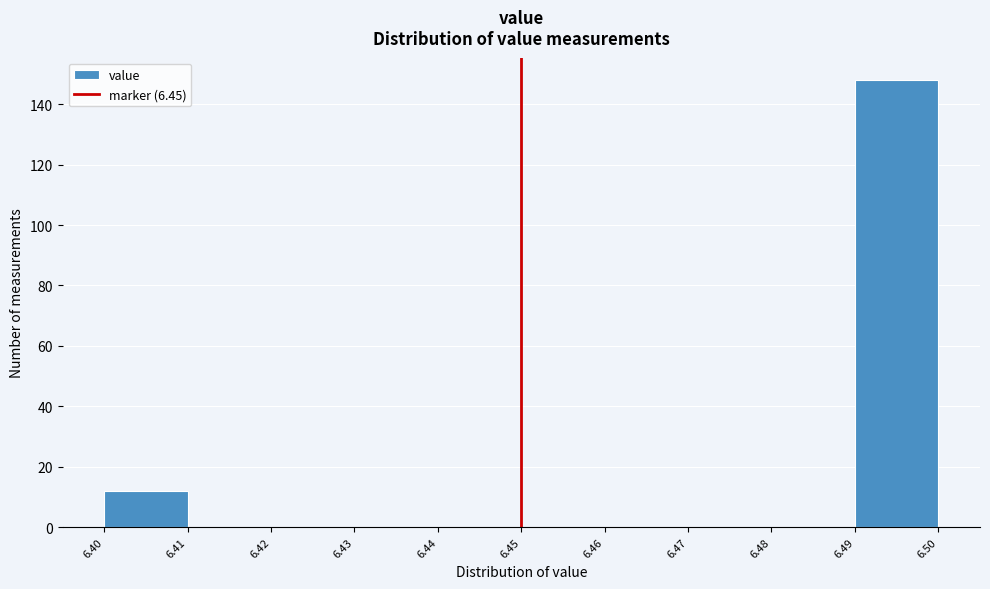

Reading left to right, transcribe this chart: for each bar, give the range it covers on the x-axis and its height. The values are not printed on the chart, so give them approximately, as read against the axis.

6.40 to 6.41: 12
6.41 to 6.42: 0
6.42 to 6.43: 0
6.43 to 6.44: 0
6.44 to 6.45: 0
6.45 to 6.46: 0
6.46 to 6.47: 0
6.47 to 6.48: 0
6.48 to 6.49: 0
6.49 to 6.50: 148